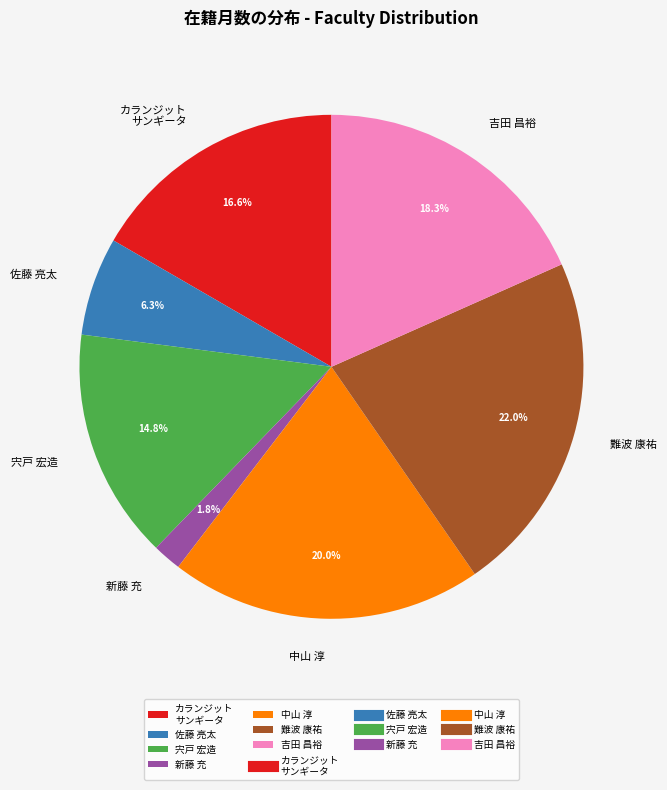

Approximately how many times larger is the value at 新藤 充 compared to 佐藤 亮太?

0.3